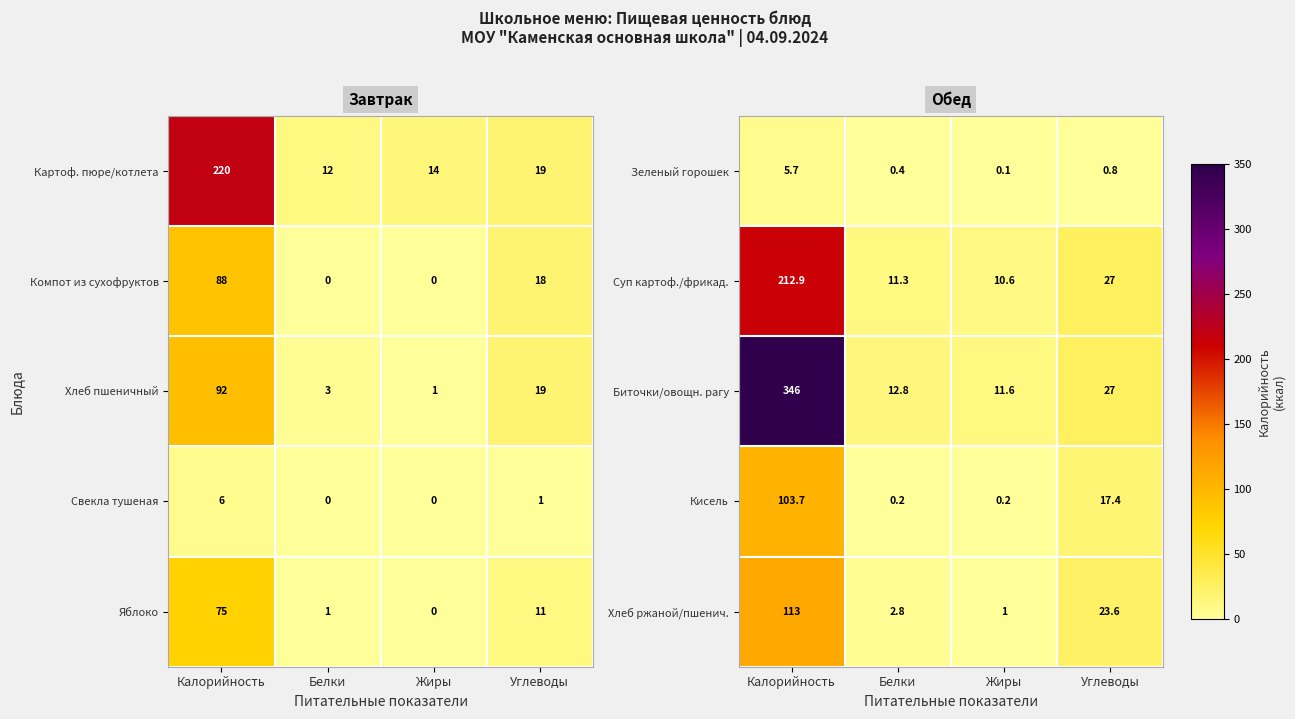

Where is Биточки/овощн. рагу nearest to the value 178?

Углеводы